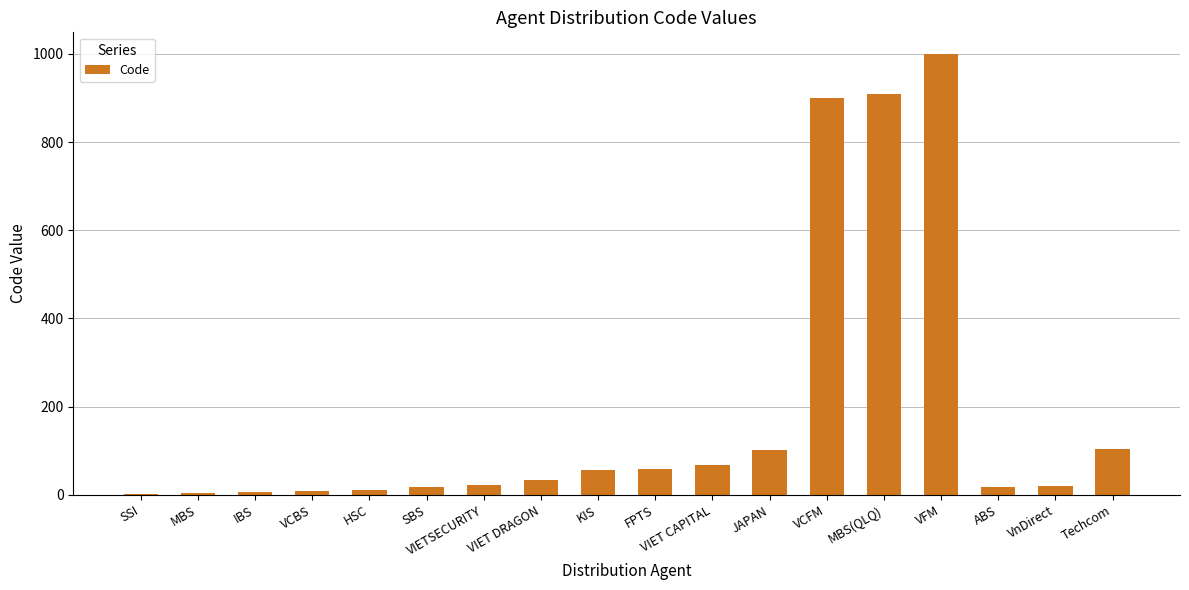

What is the maximum value shown in the chart?

999